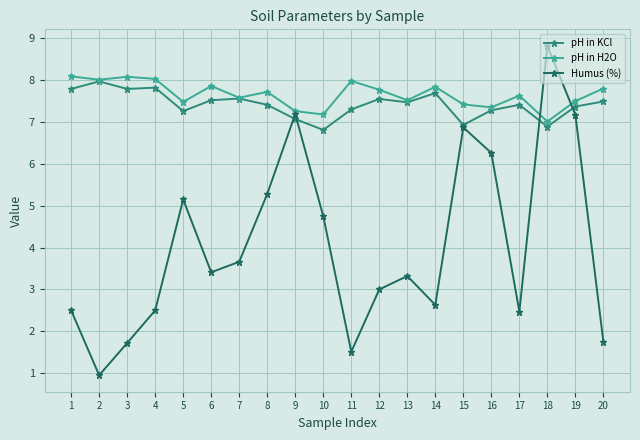

How many data points does each series have?

20